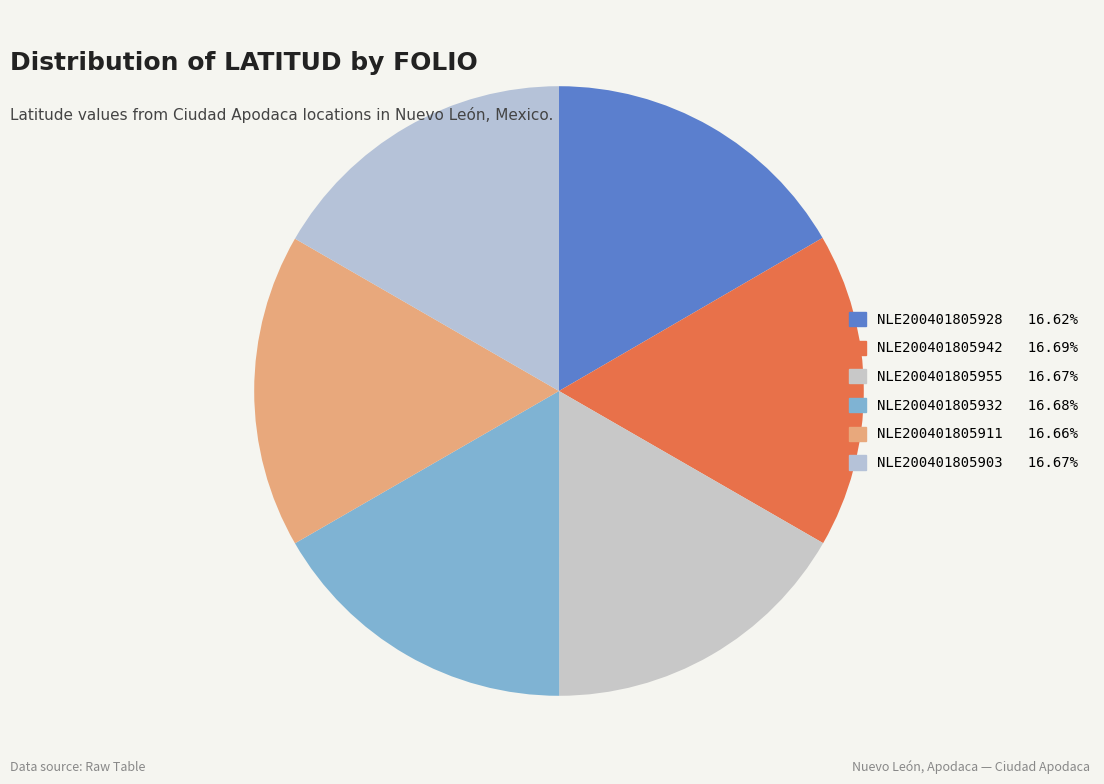

How much of the chart is everything except NLE200401805955?

83.3%